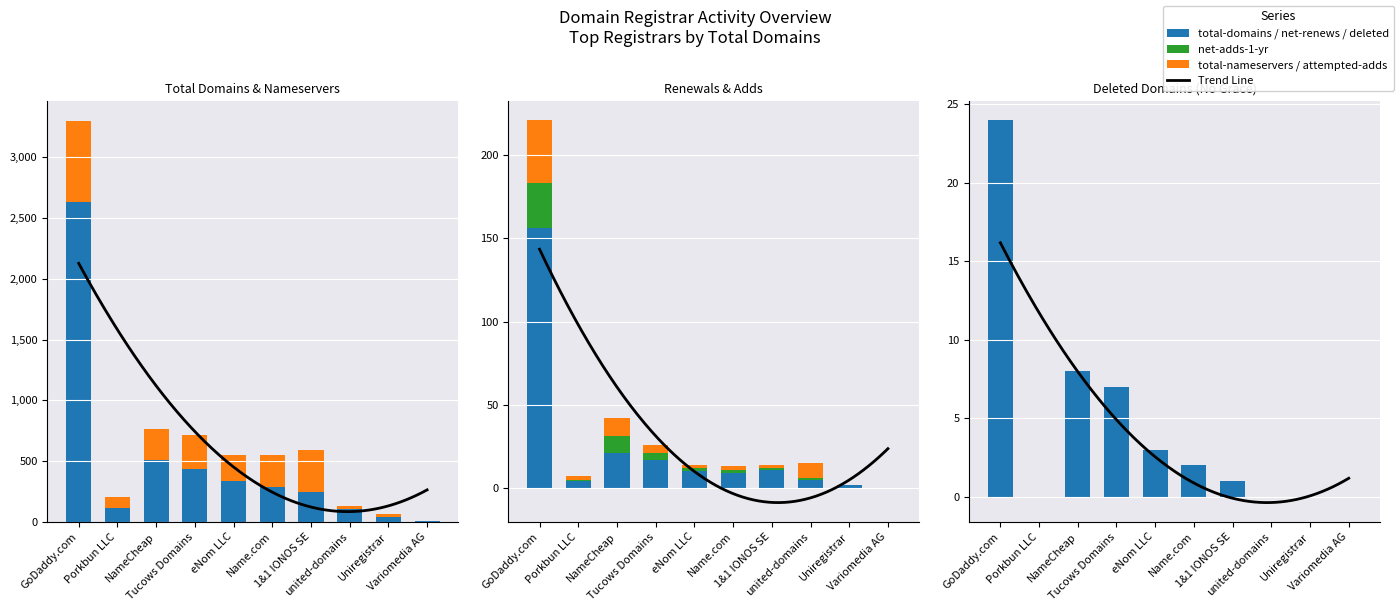

What is the label of the 6th bar from the left?

Name.com